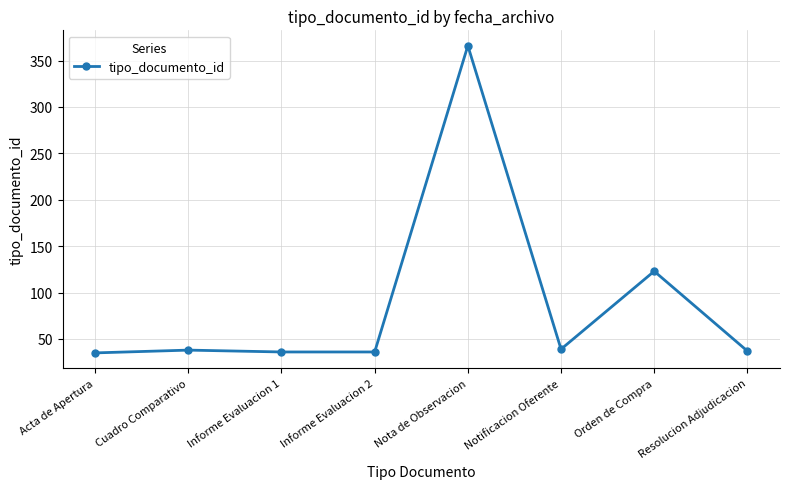

What is the greatest value displayed?

366